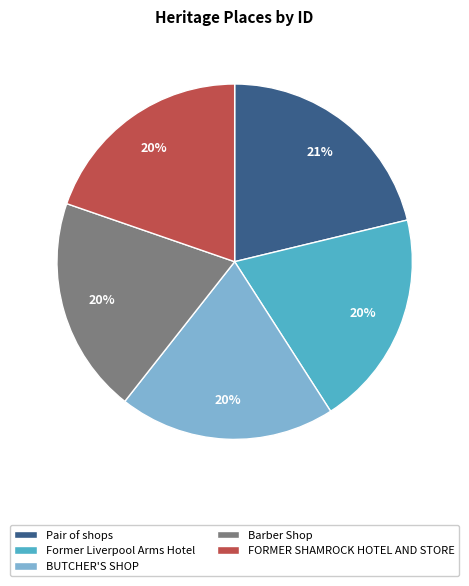

Which category has the biggest portion of the pie?

Pair of shops